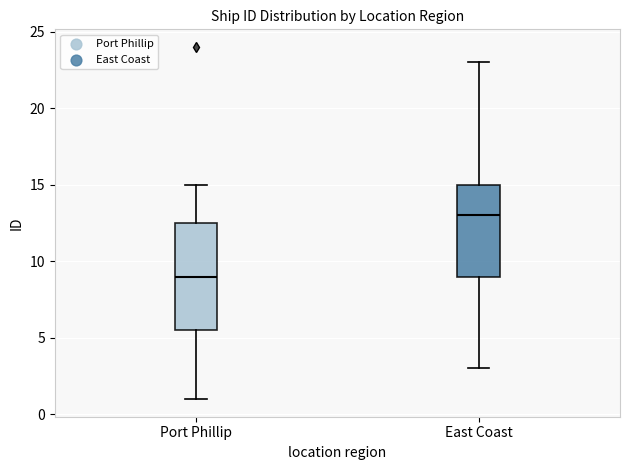

Where is the lower edge of the box for Port Phillip on the y-axis? The values are not printed on the chart, so give them approximately, as read against the axis.

5.5